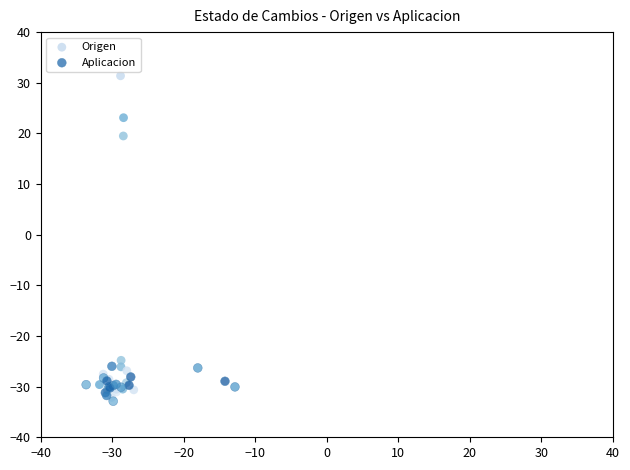

Which series has the widest spread of Y values?

Origen